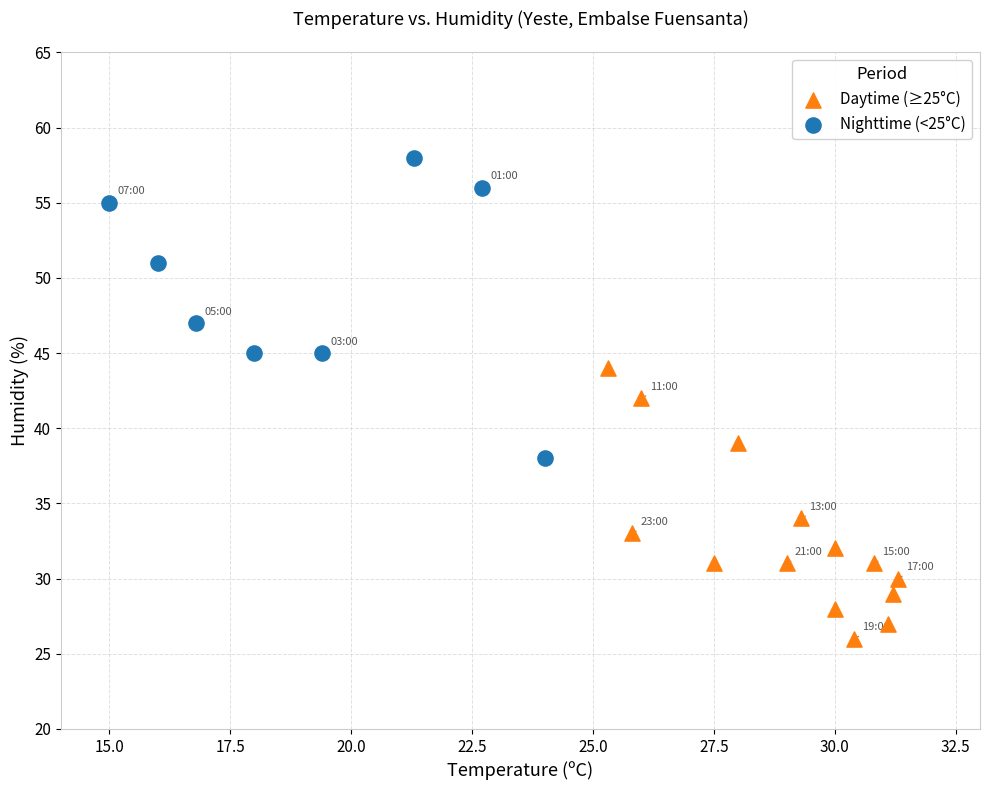

Which series contains the lowest Y value?

Daytime (≥25°C)